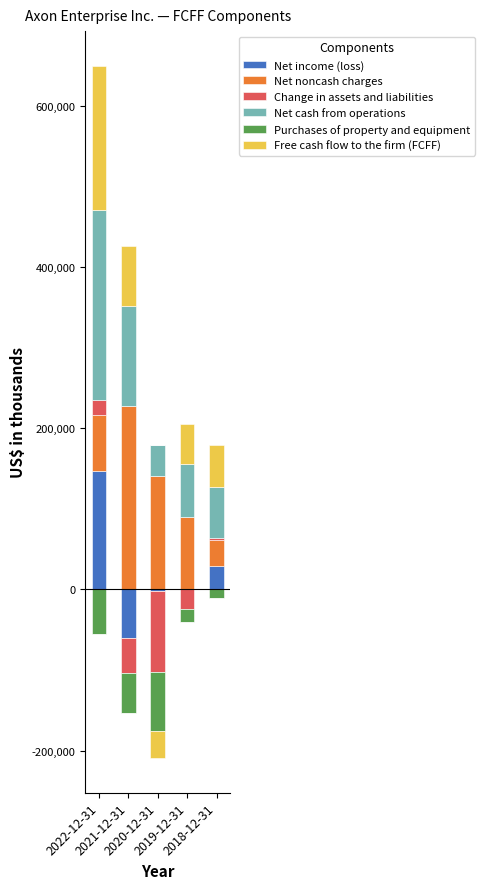

Which has a higher value, 2021-12-31 or 2020-12-31?

2021-12-31